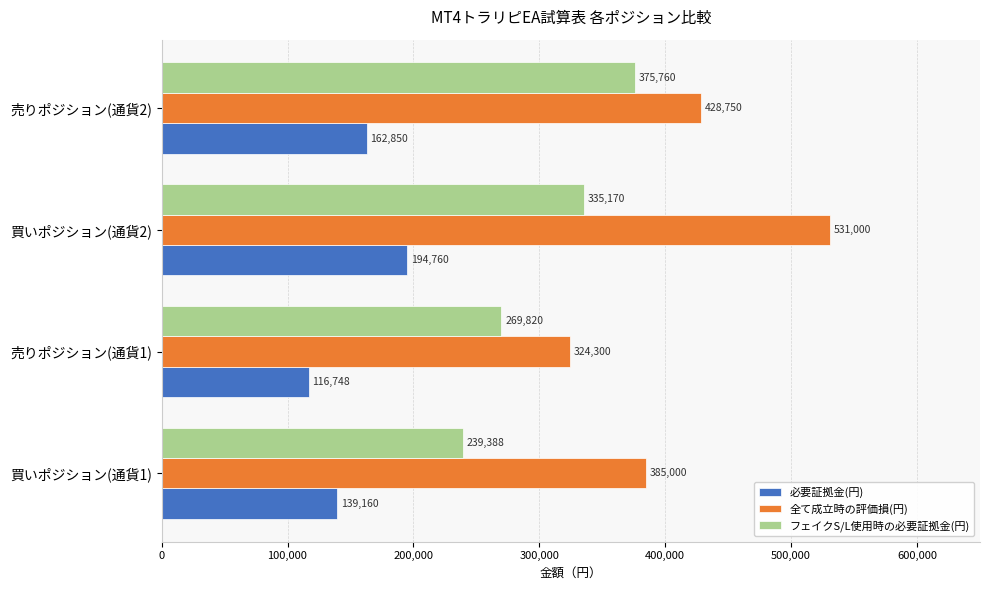

The 全て成立時の評価損(円) series shows 531000 at 買いポジション(通貨2). True or false?

True